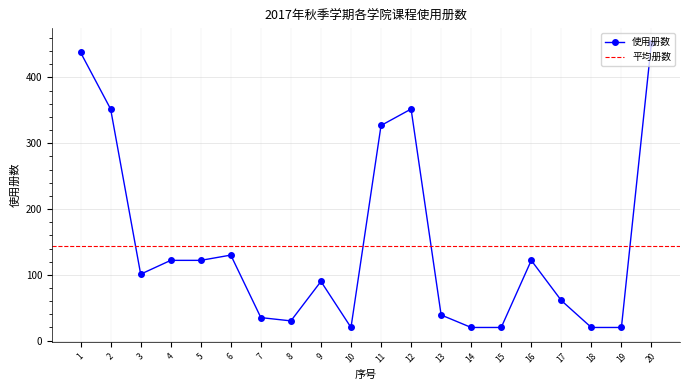

What is the difference between the maximum and minimum values?

433